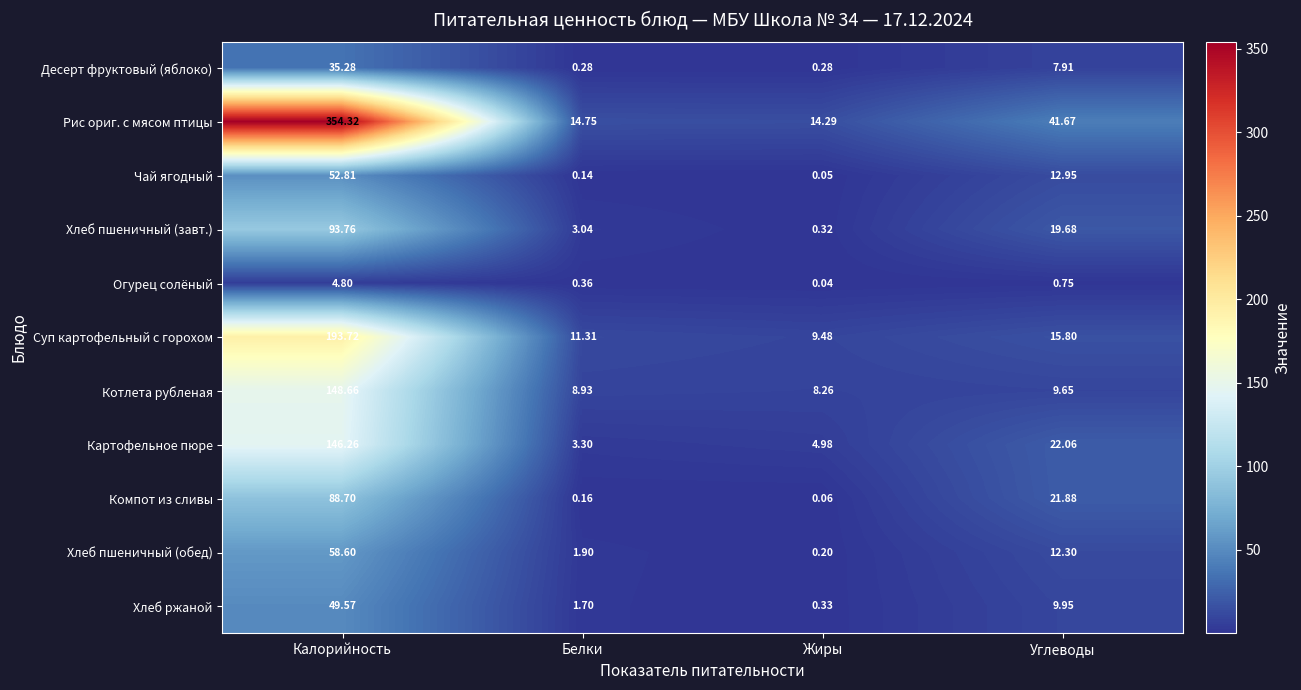

Which category has the highest value in the Котлета рубленая series?

Калорийность